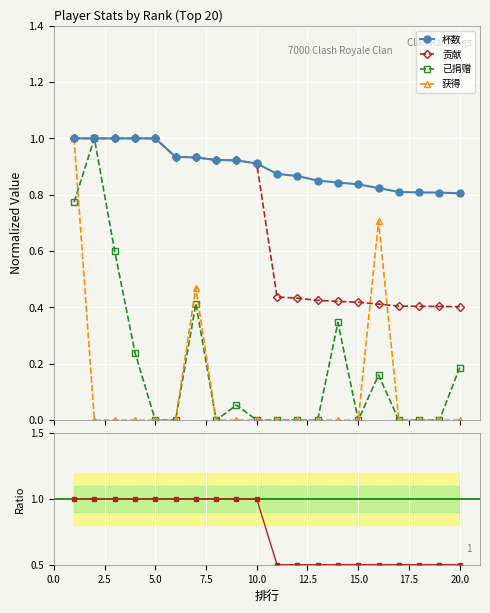

Is the value of 已捐赠 at 18 greater than the value of 杯数 at 5?

No